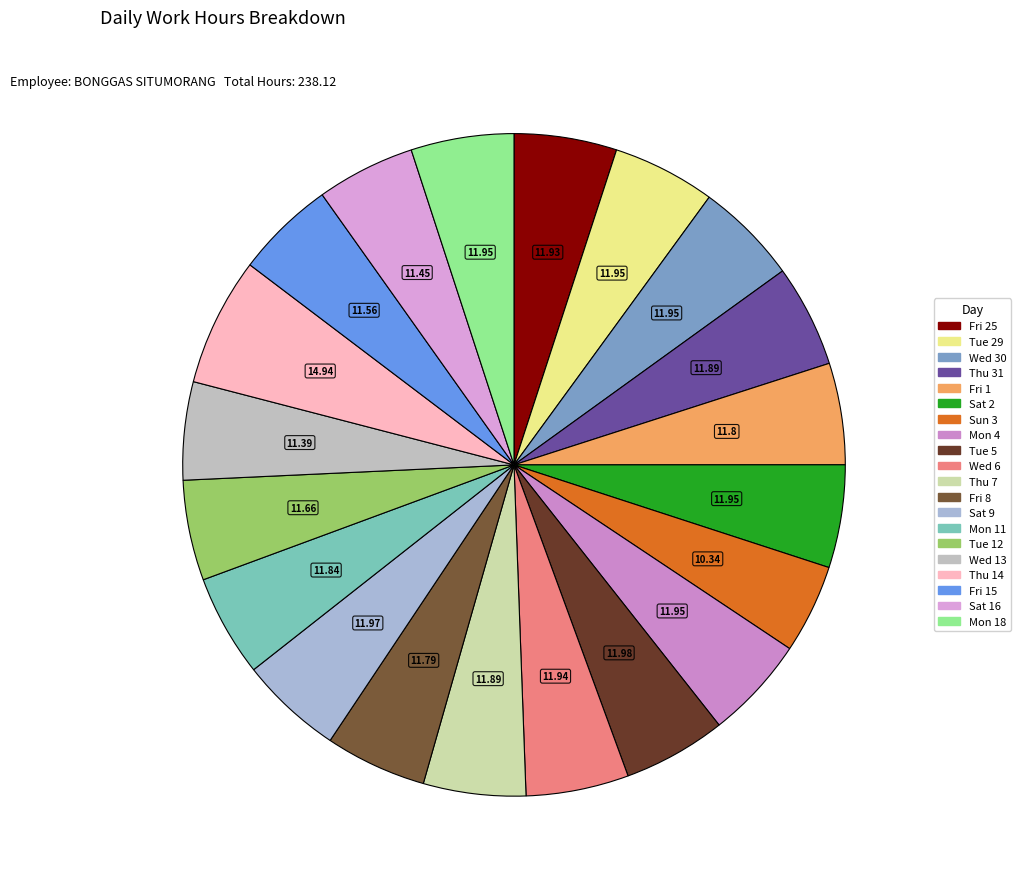

Which category has the biggest portion of the pie?

Thu 14